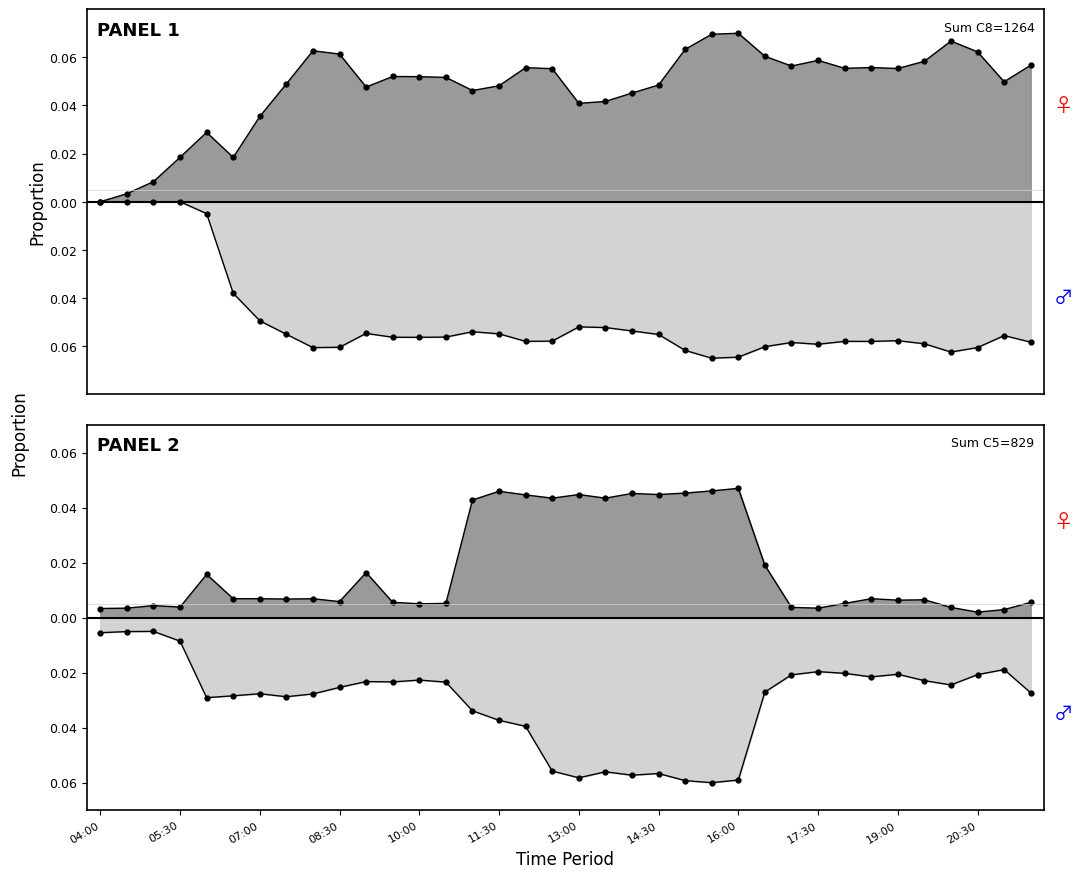

What is the label of the 22nd point from the right?

11:00